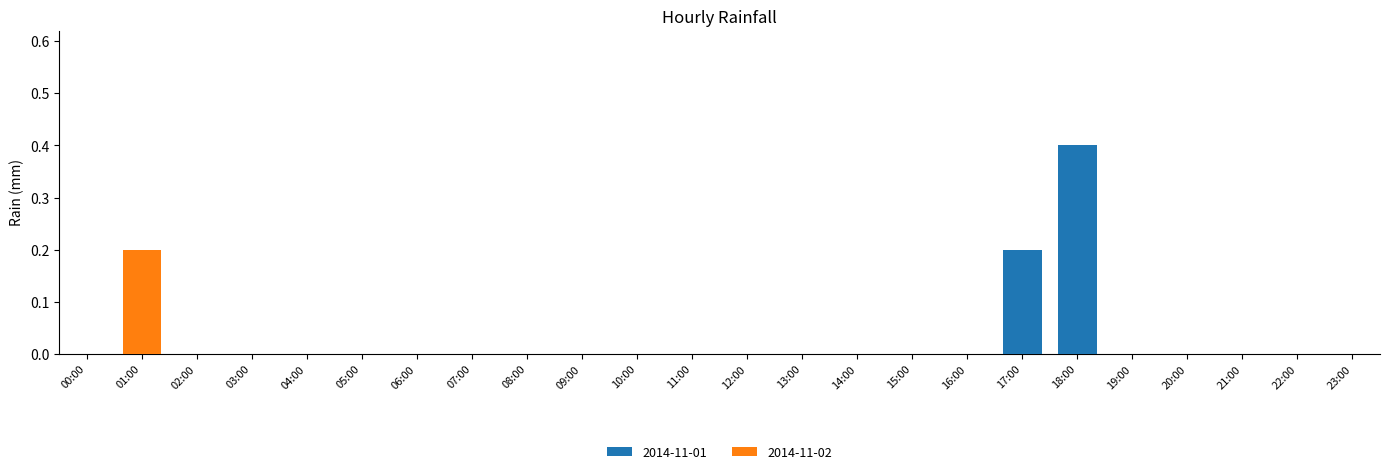

What are all the series names shown in the legend?

2014-11-01, 2014-11-02